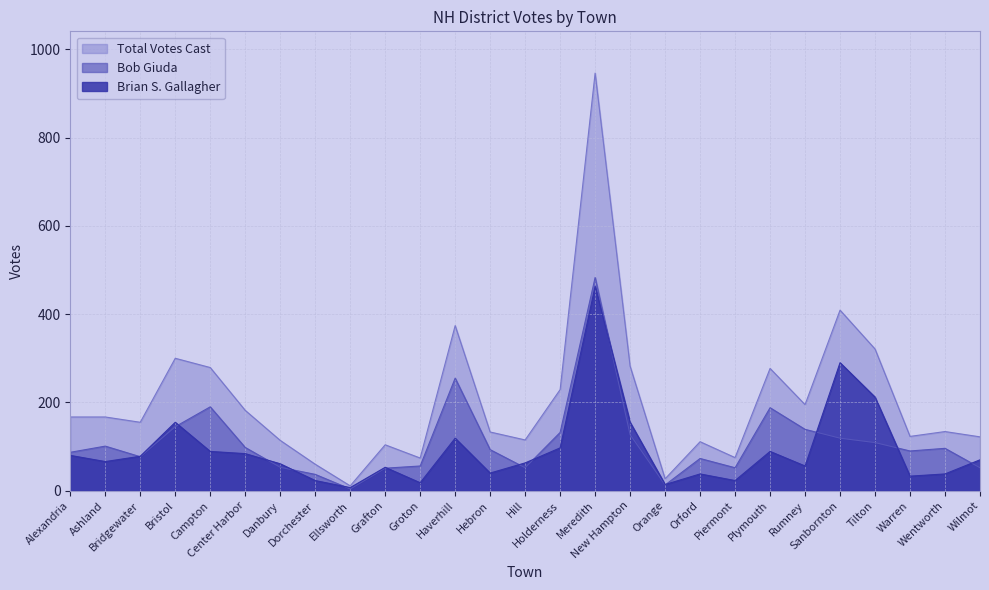

Which has a higher value, Ellsworth or Sanbornton?

Sanbornton